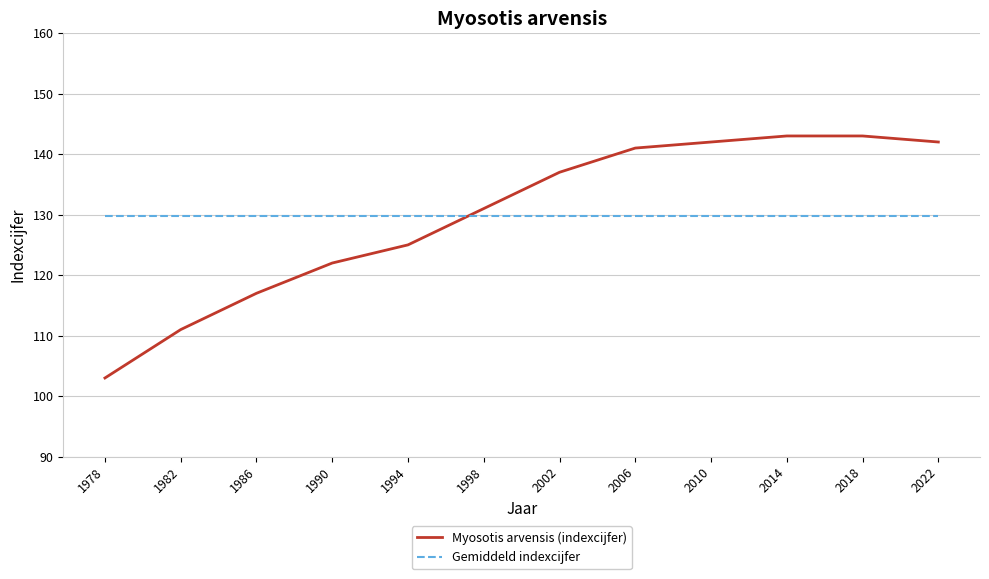

How many intersections are there between Gemiddeld indexcijfer and Myosotis arvensis (indexcijfer)?

1